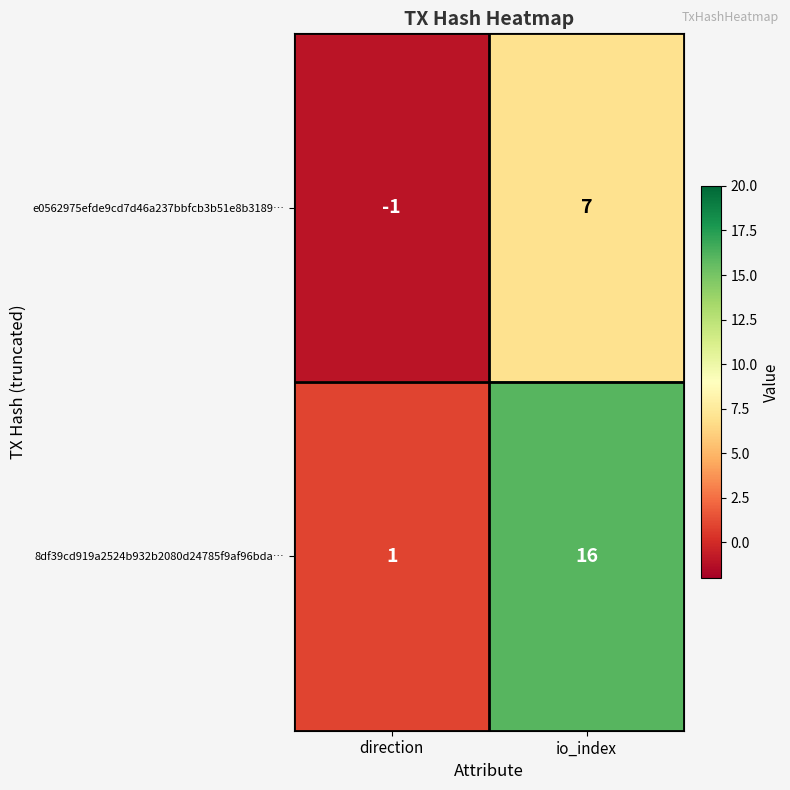

What is the sum of the 8df39cd919a2524b932b2080d24785f9af96bda… values at direction and io_index?

17